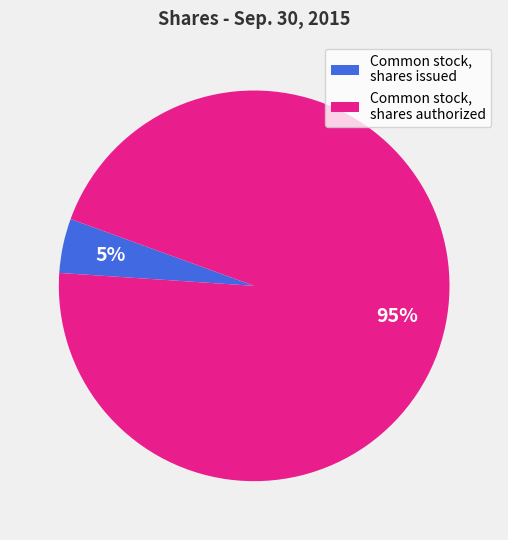

The Common stock, shares authorized slice represents 87% of the pie. True or false?

False